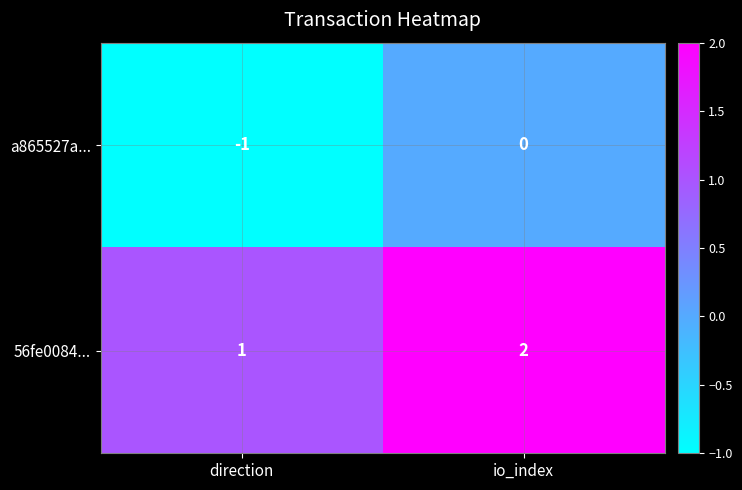

At which label does 56fe0084... reach its minimum?

direction